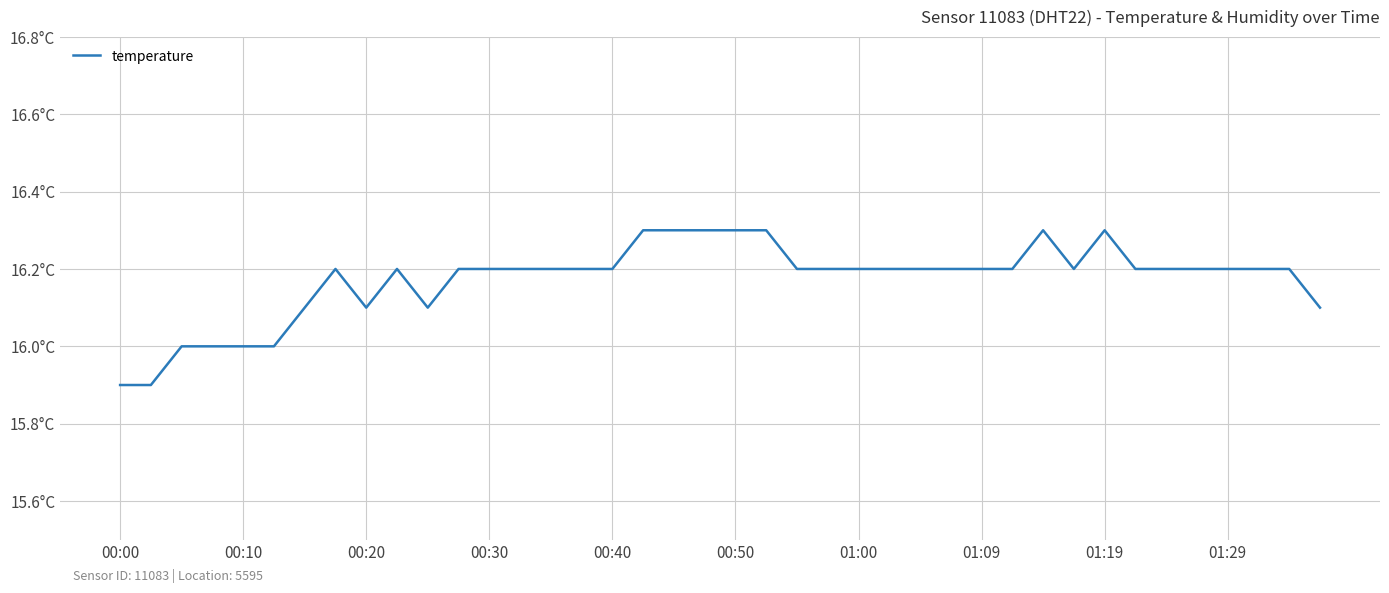

Does the chart display data point markers on the line(s)?

No